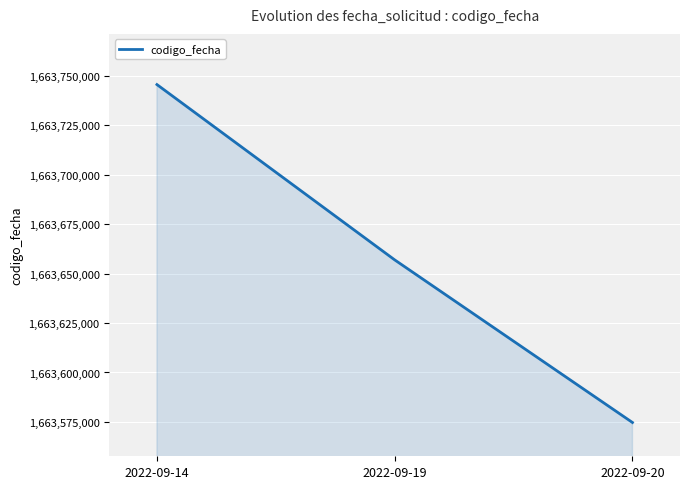

How many values are below 1663656941?

1